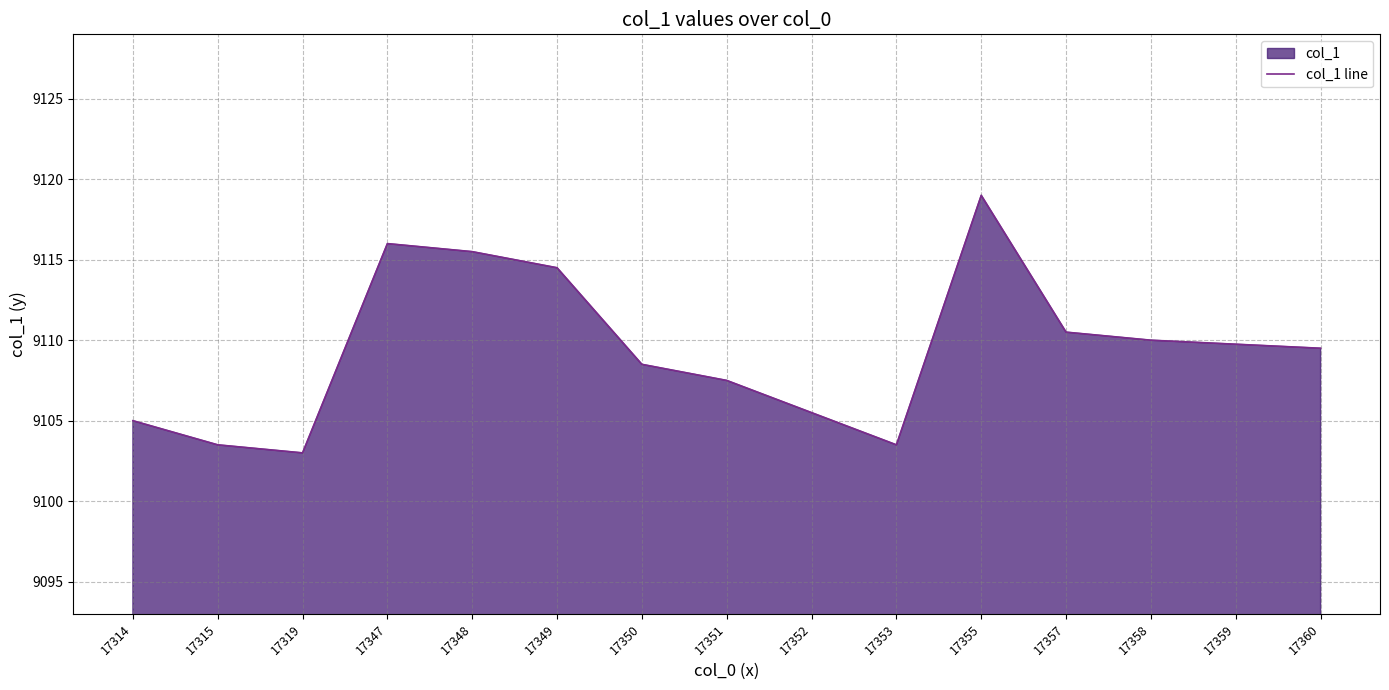

What is the value of the 7th point from the left?

9108.5